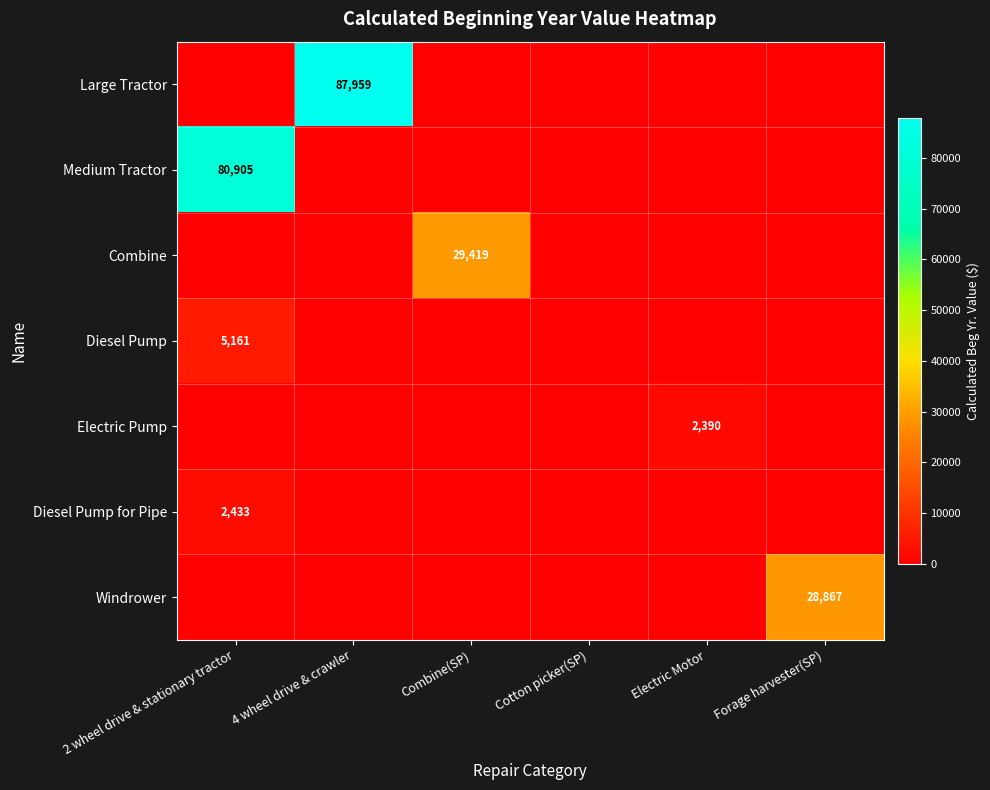

How many series are shown in this chart?

7